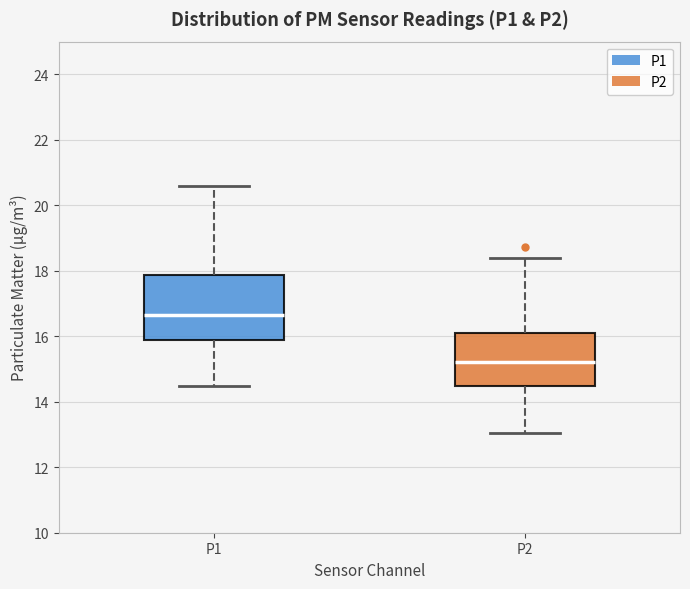

Comparing the boxes themselves (not the whiskers), which one is the tallest?

P1